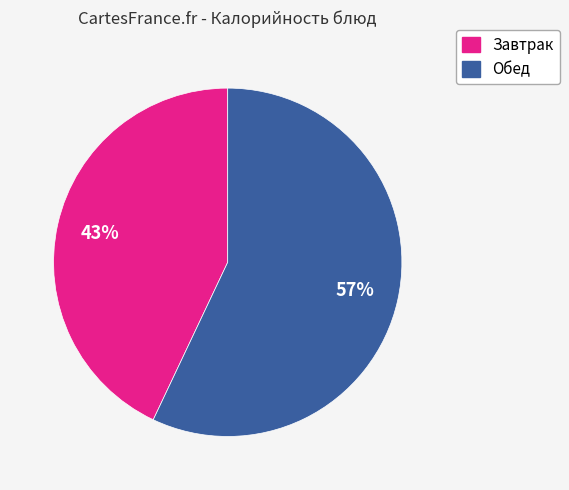

To the nearest percent, what is the average slice percentage?

50%